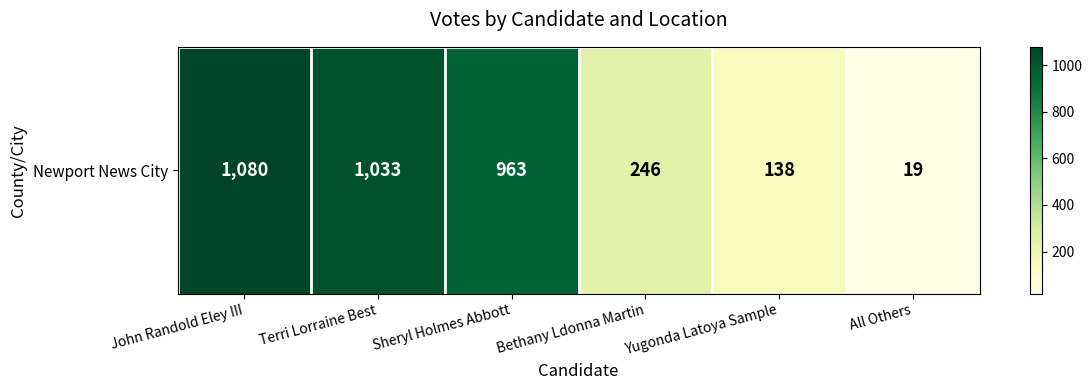

True or false: the data shows 28 at All Others.

False